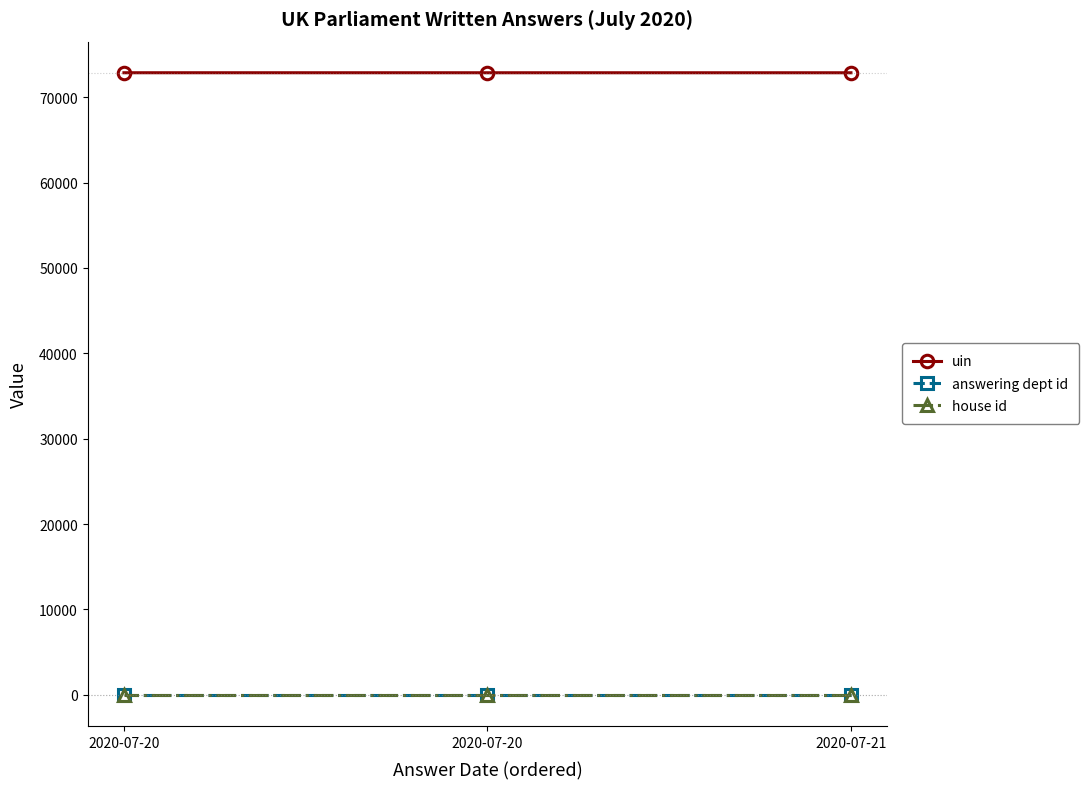

What are all the series names shown in the legend?

uin, answering dept id, house id